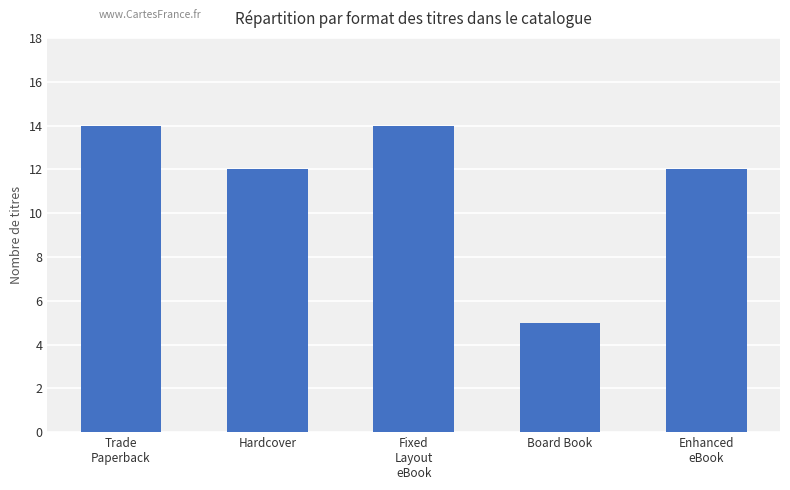

What is the difference between the maximum and minimum values?

9